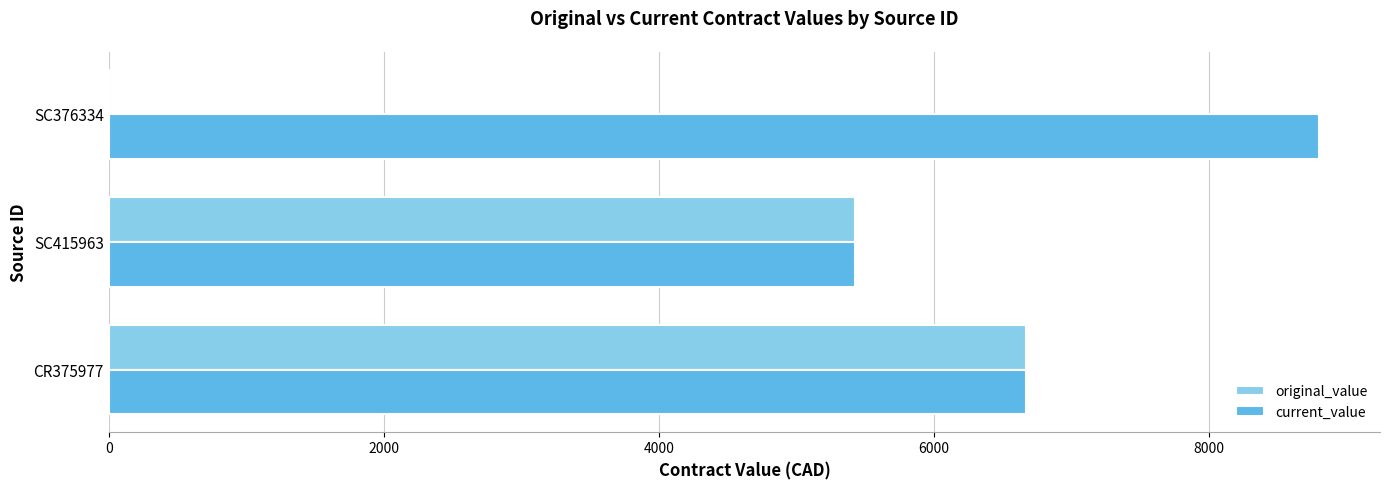

What is the sum of all original_value values?

12092.2